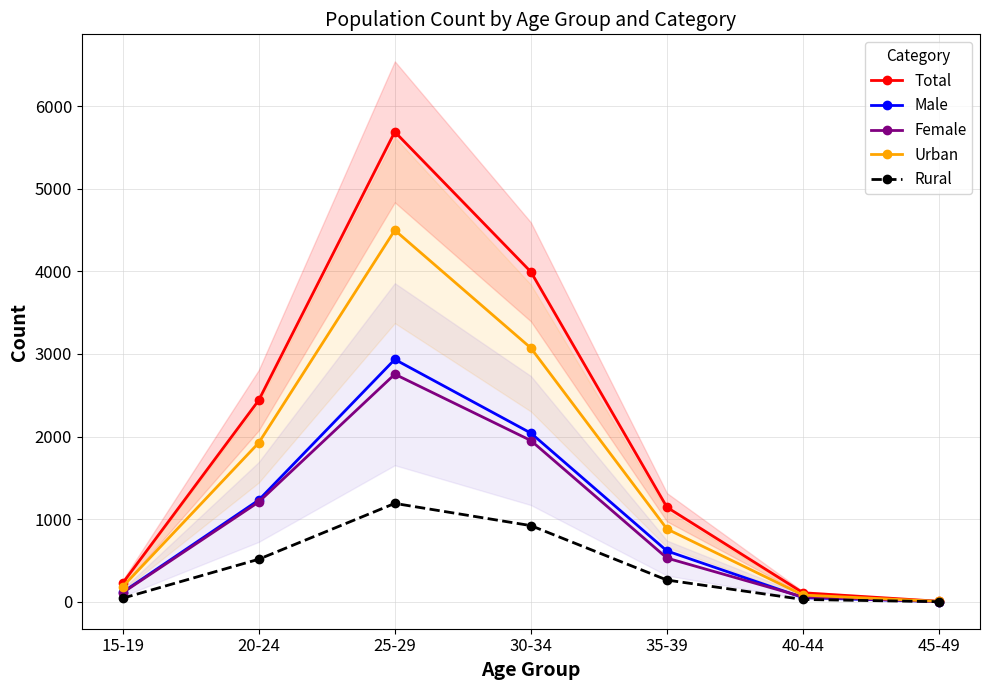

True or false: Urban and Total cross at least once.

False